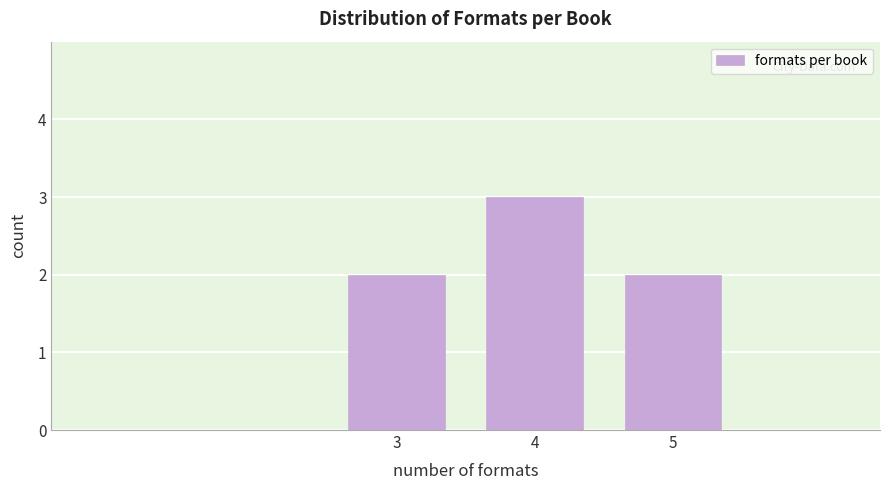

Reading left to right, transcribe all the data shown in this chart.

3=2	4=3	5=2